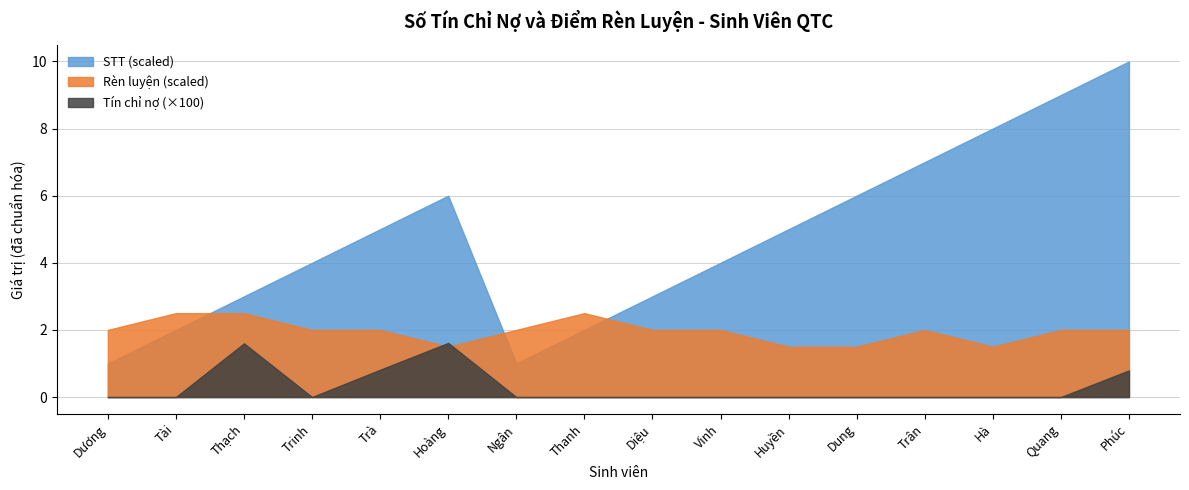

Read the Rèn luyện (scaled) value at Hoàng.

1.5